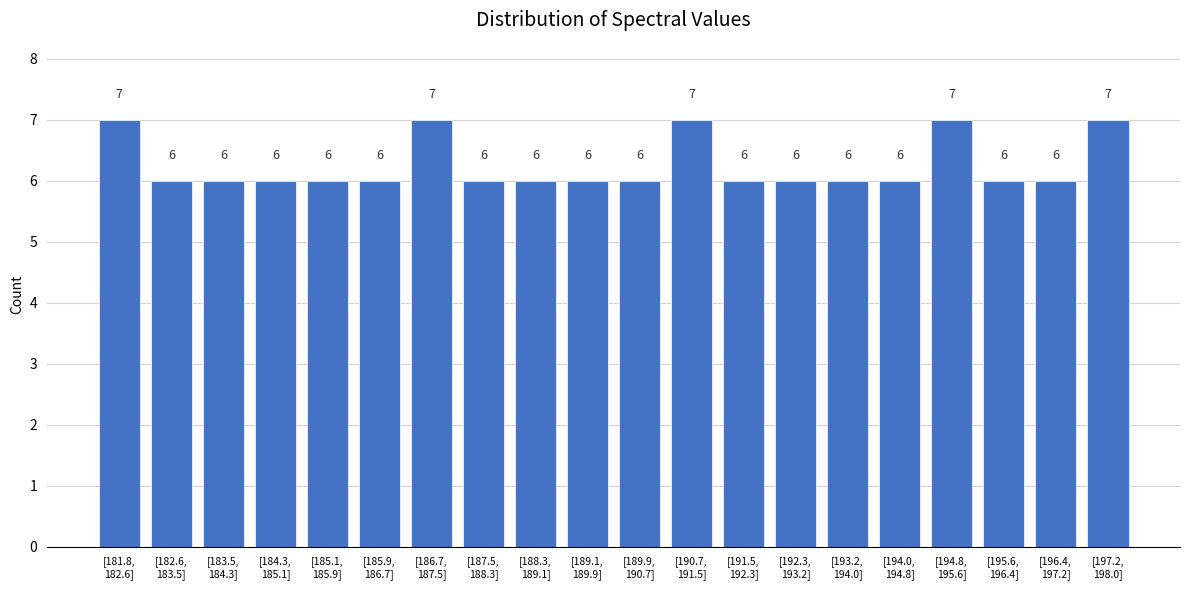

Reading left to right, what are all the values shown in this chart?

7	6	6	6	6	6	7	6	6	6	6	7	6	6	6	6	7	6	6	7